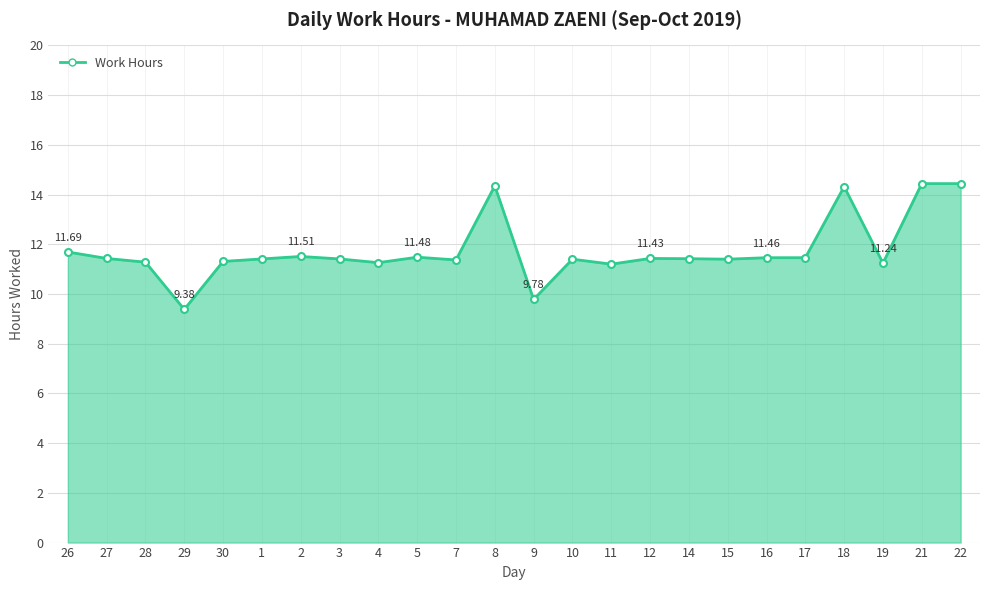

What is the average value?

11.7